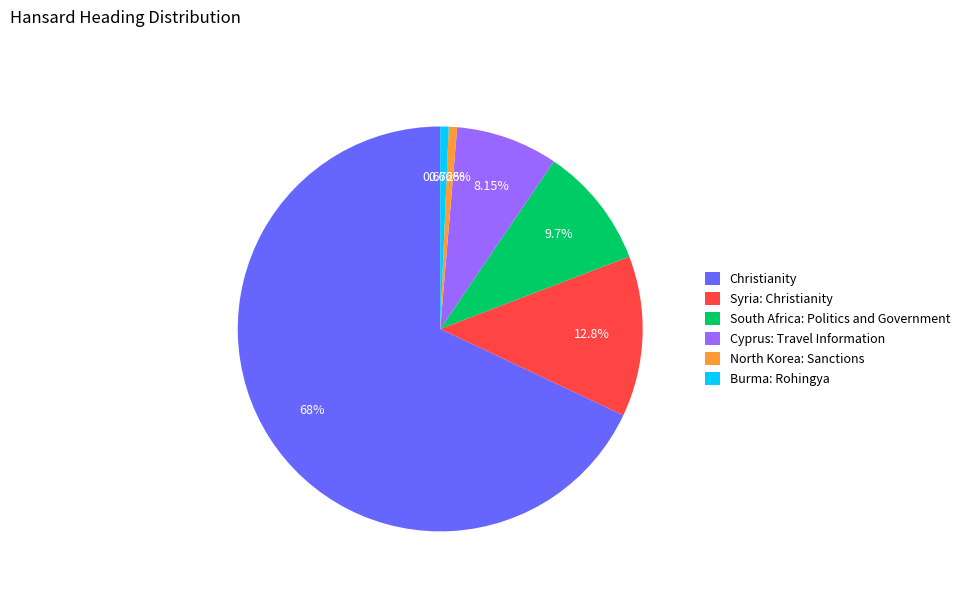

What is the largest slice in the pie chart?

Christianity